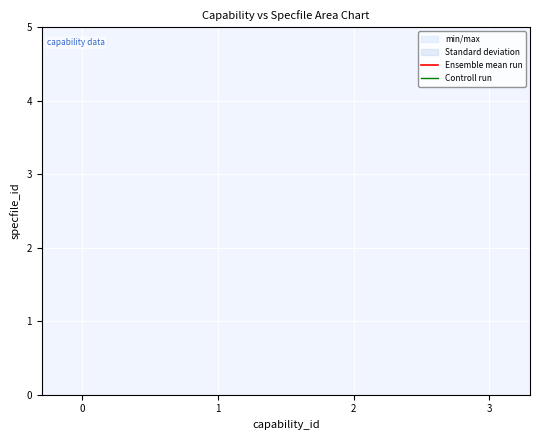

Does the chart display data point markers on the line(s)?

No